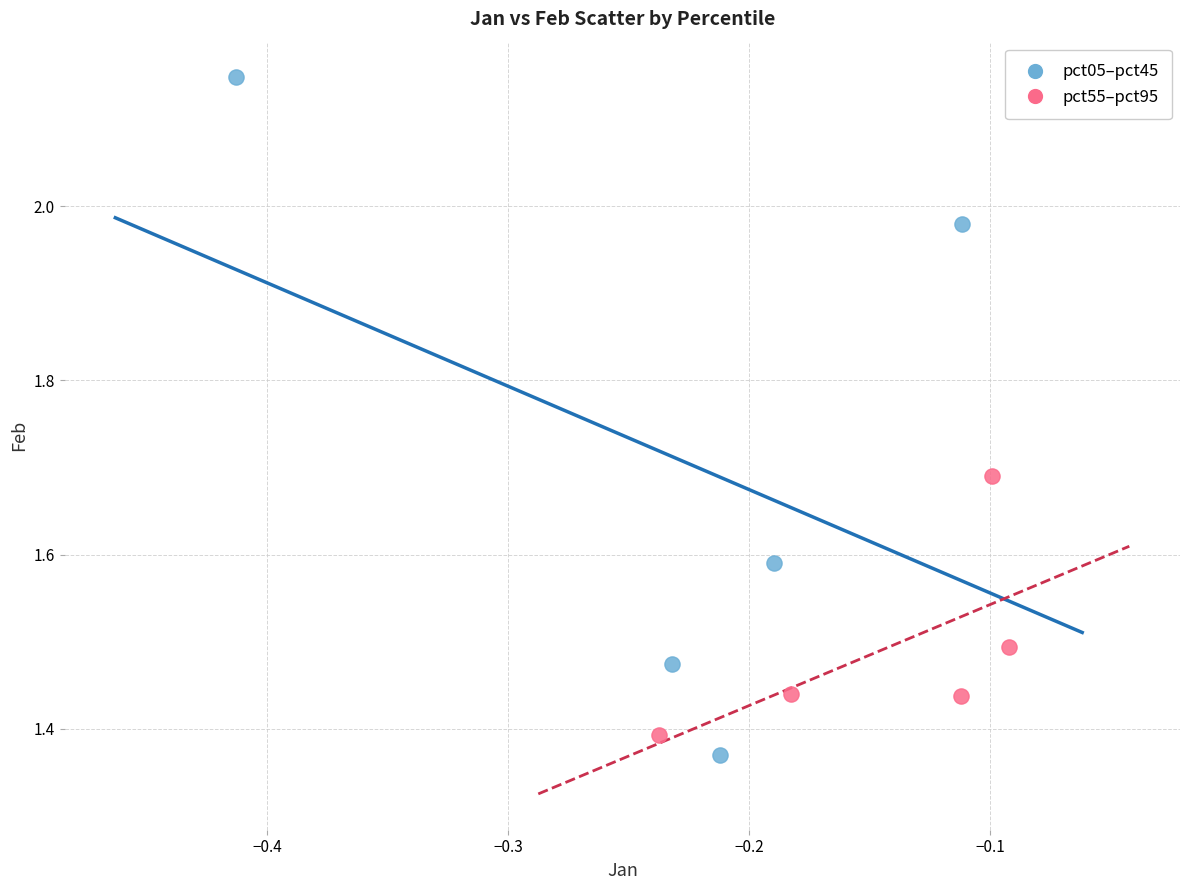

What are all the series names shown in the legend?

pct05–pct45, pct55–pct95